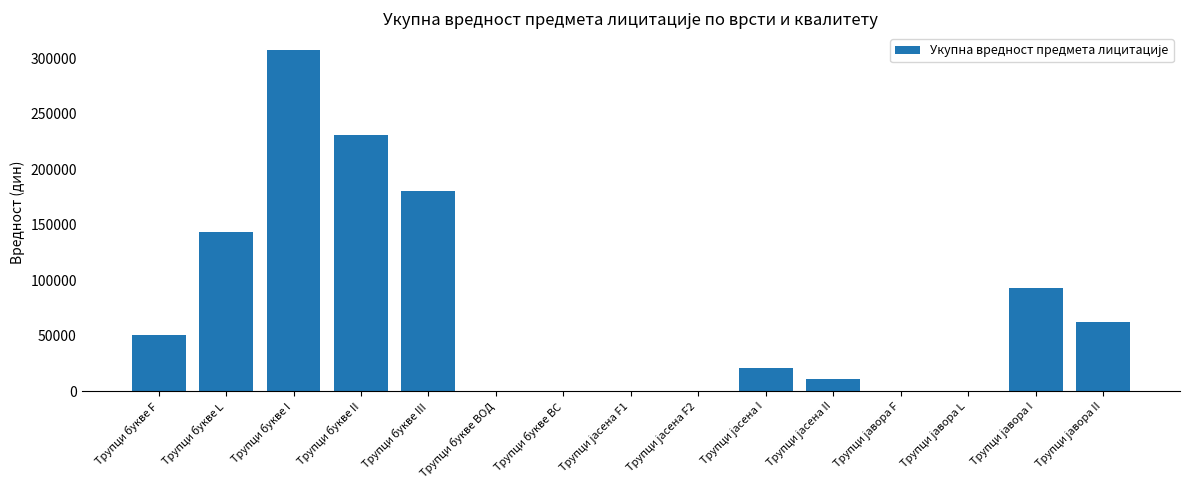

At which label is the value closest to 153615?

Трупци букве L